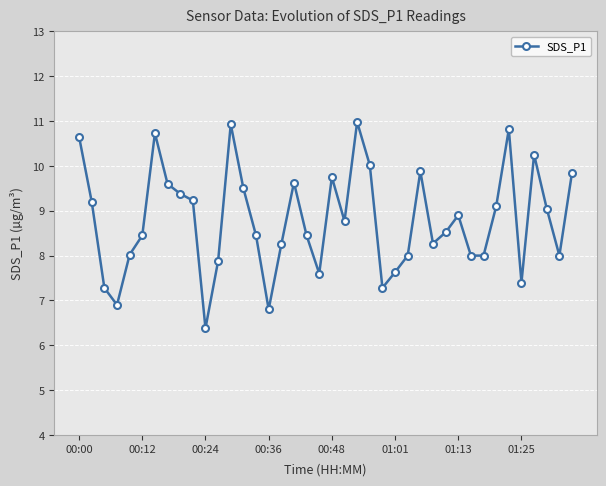

What is the value of the 7th point from the left?

10.7